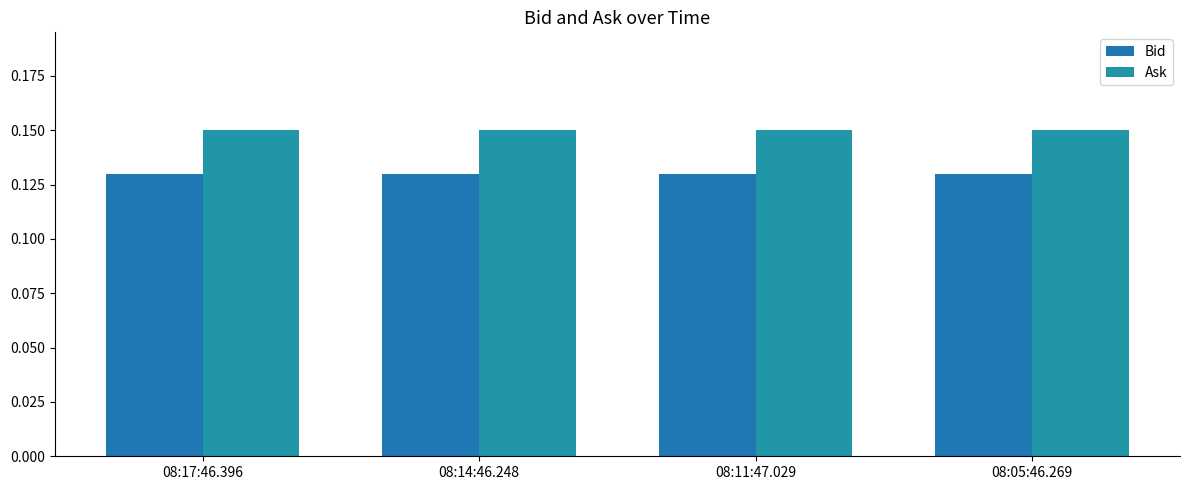

Reading left to right, list all the values displayed in this chart.

Bid: 0.1	0.1	0.1	0.1
Ask: 0.1	0.1	0.1	0.1